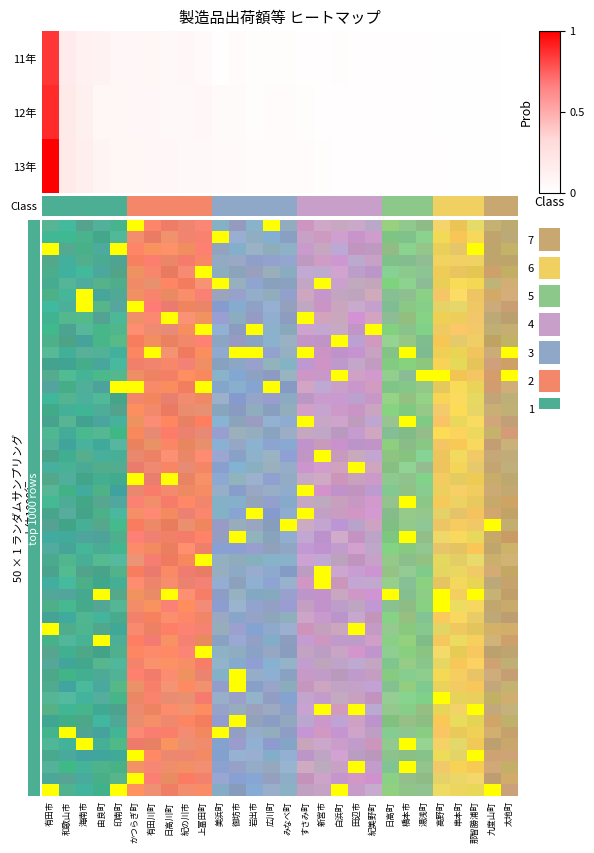

List the labels in order of 13年 value, smallest first.

太地町, 九度山町, 那智勝浦町, 串本町, 高野町, 湯浅町, 橋本市, 日高町, 紀美野町, 田辺市, 白浜町, 新宮市, すさみ町, みなべ町, 広川町, 岩出市, 御坊市, 美浜町, 上富田町, 紀の川市, 日高川町, 有田川町, かつらぎ町, 印南町, 由良町, 海南市, 和歌山市, 有田市